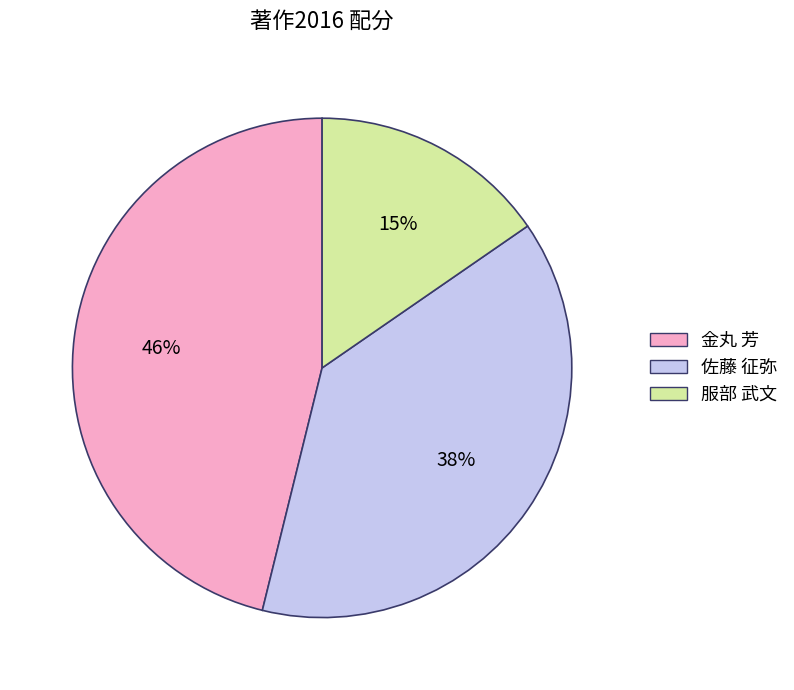

Which category has the biggest portion of the pie?

金丸 芳